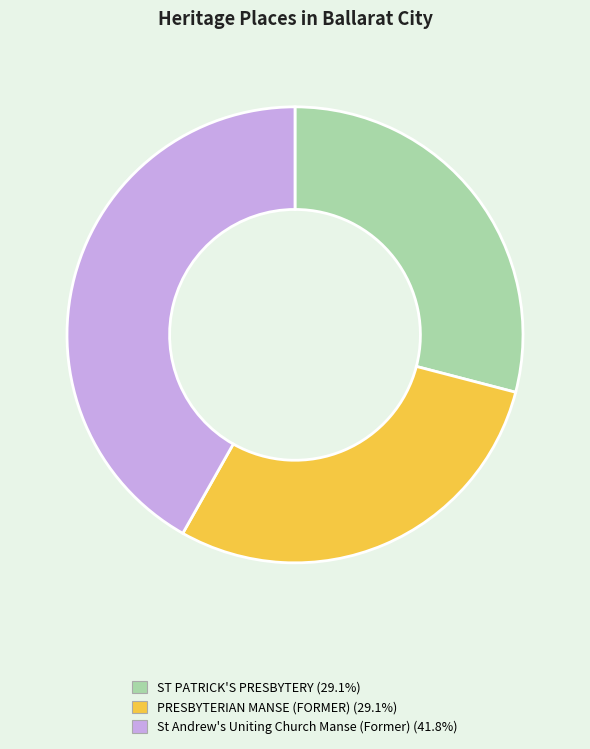

What is the ratio of the value at St Andrew's Uniting Church Manse (Former) to the value at PRESBYTERIAN MANSE (FORMER)?

1.4